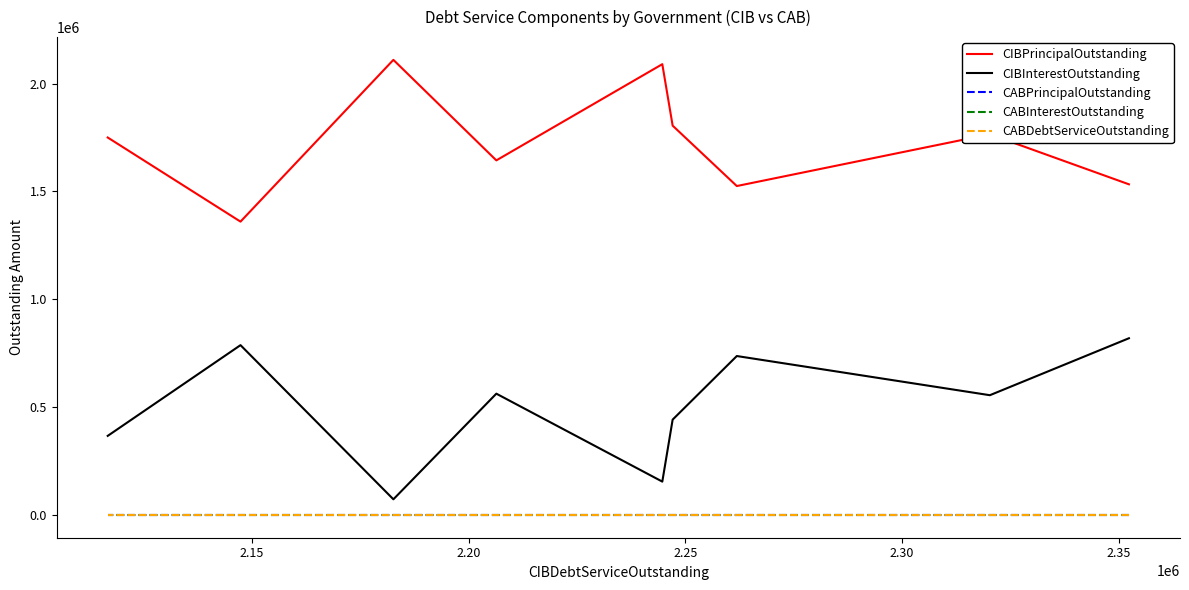

What are all the series names shown in the legend?

CIBPrincipalOutstanding, CIBInterestOutstanding, CABPrincipalOutstanding, CABInterestOutstanding, CABDebtServiceOutstanding